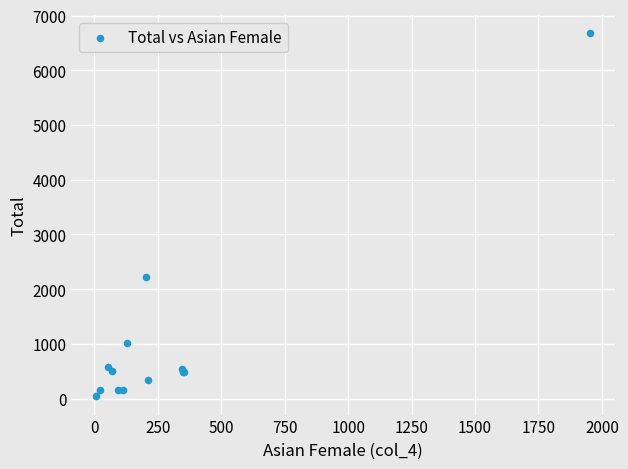

What Y value in the scatter plot is closest to 3357?

2219